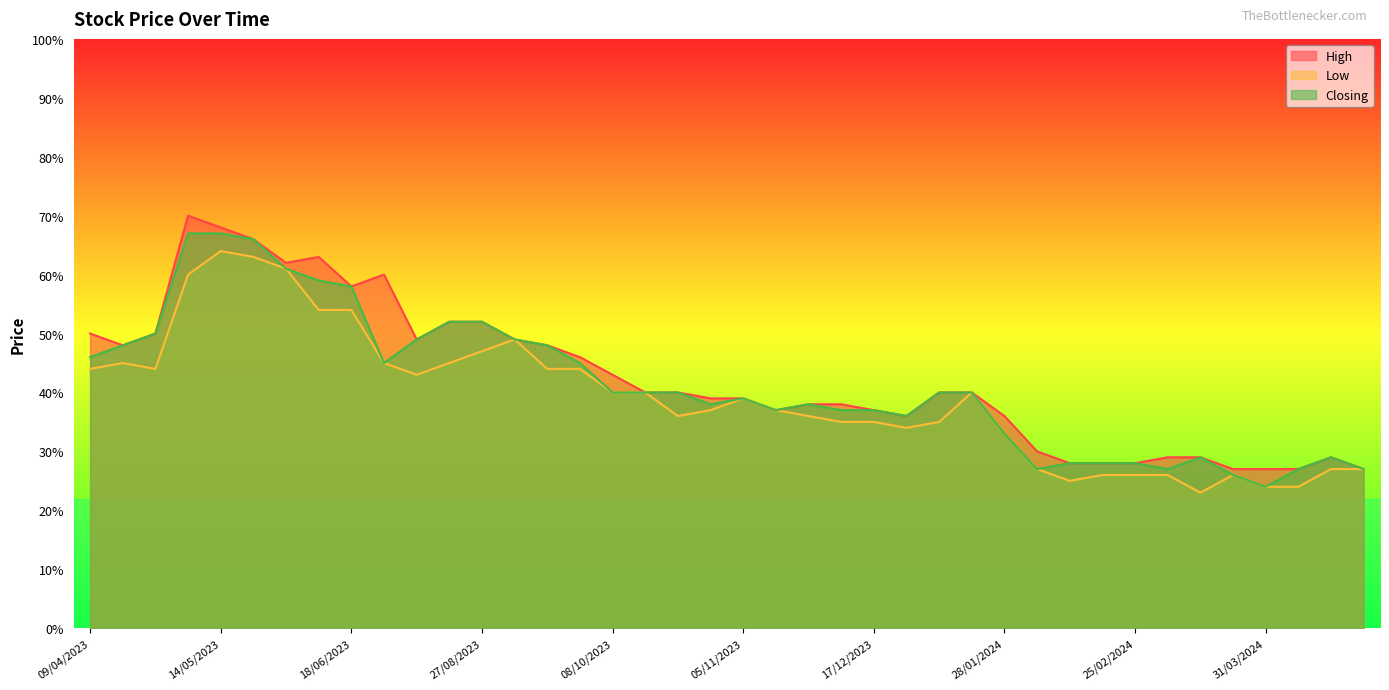

At which category does the chart reach its minimum across all series?

17/03/2024